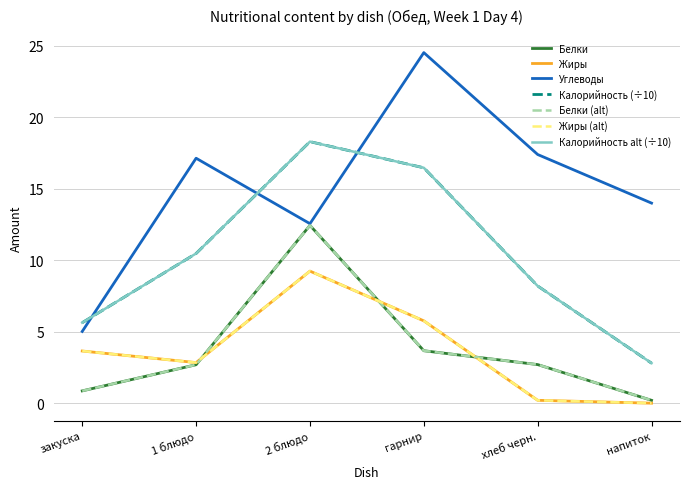

Reading left to right, what are all the values shown in this chart?

Белки: закуска=0.9	1 блюдо=2.7	2 блюдо=12.4	гарнир=3.7	хлеб черн.=2.7	напиток=0.2
Жиры: закуска=3.6	1 блюдо=2.8	2 блюдо=9.2	гарнир=5.8	хлеб черн.=0.2	напиток=0.0
Углеводы: закуска=5.0	1 блюдо=17.1	2 блюдо=12.6	гарнир=24.5	хлеб черн.=17.4	напиток=14.0
Калорийность: закуска=5.6	1 блюдо=10.5	2 блюдо=18.3	гарнир=16.5	хлеб черн.=8.2	напиток=2.8